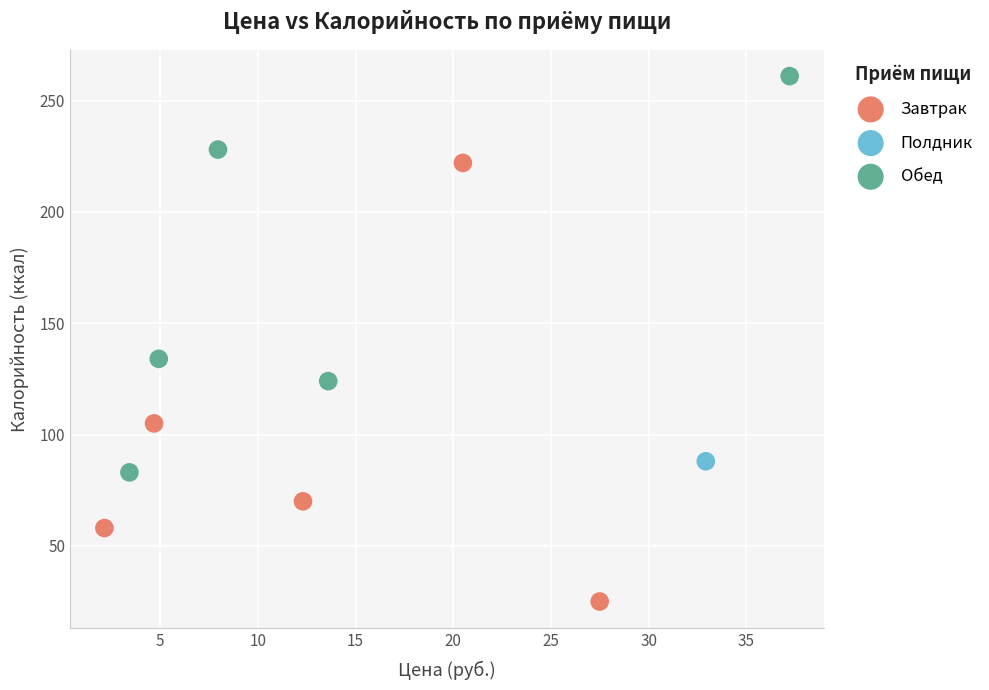

What are all the series names shown in the legend?

Завтрак, Полдник, Обед